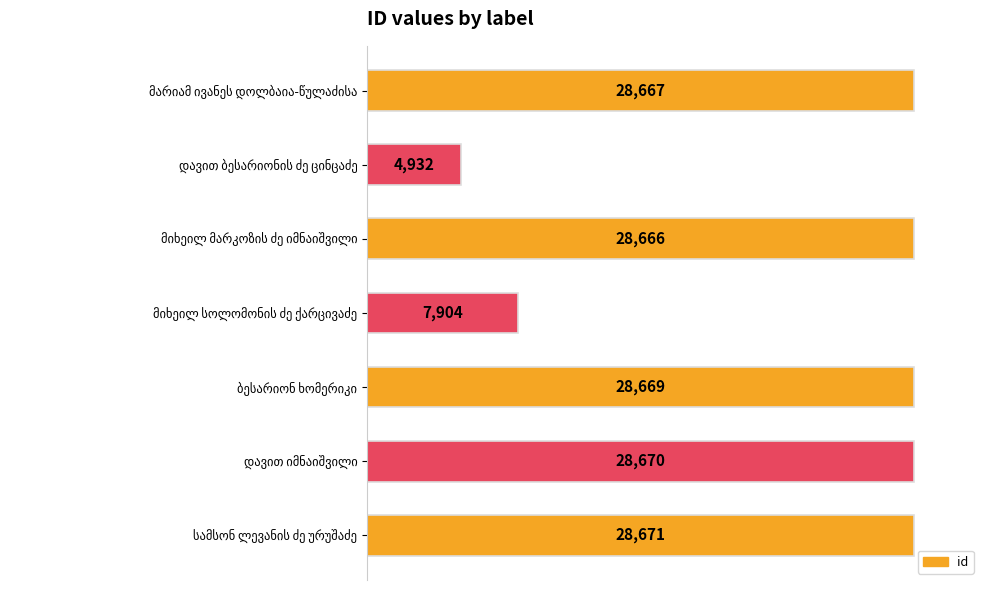

What is the average value?

22311